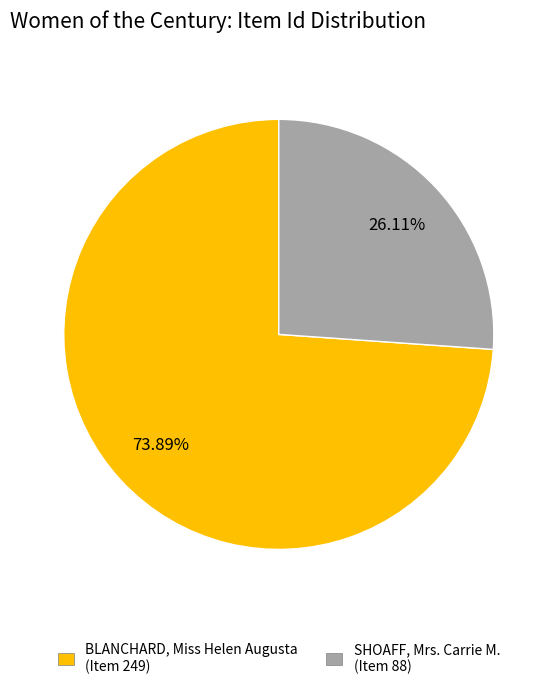

Which category has the biggest portion of the pie?

BLANCHARD, Miss Helen Augusta